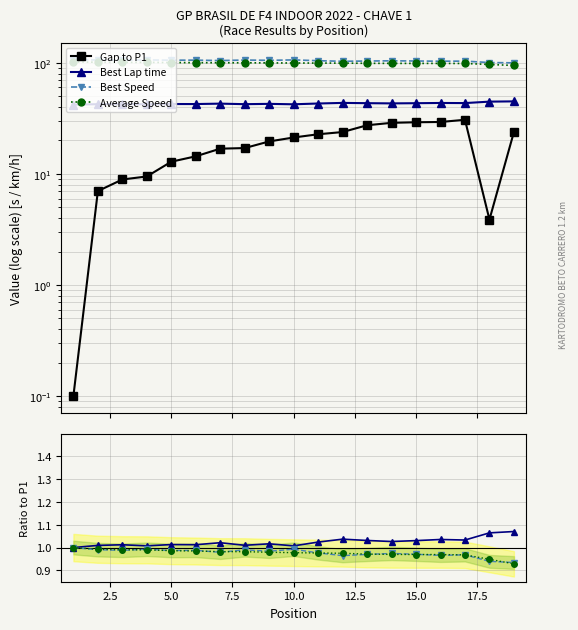

Is the value of Best Speed at 15.0 greater than the value of Average Speed at 20.0?

No